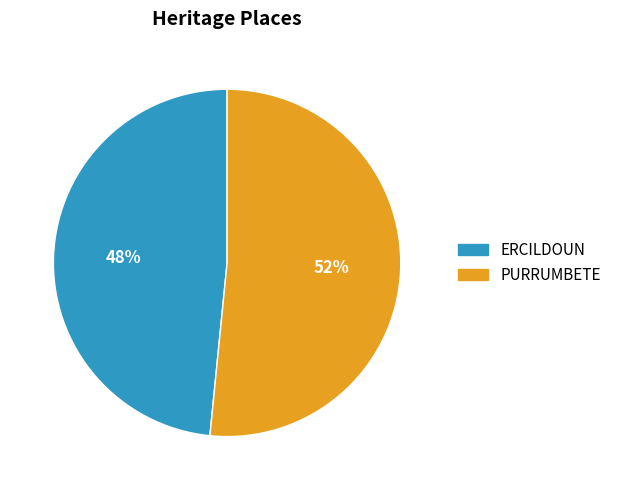

To the nearest percent, what is the average slice percentage?

50%